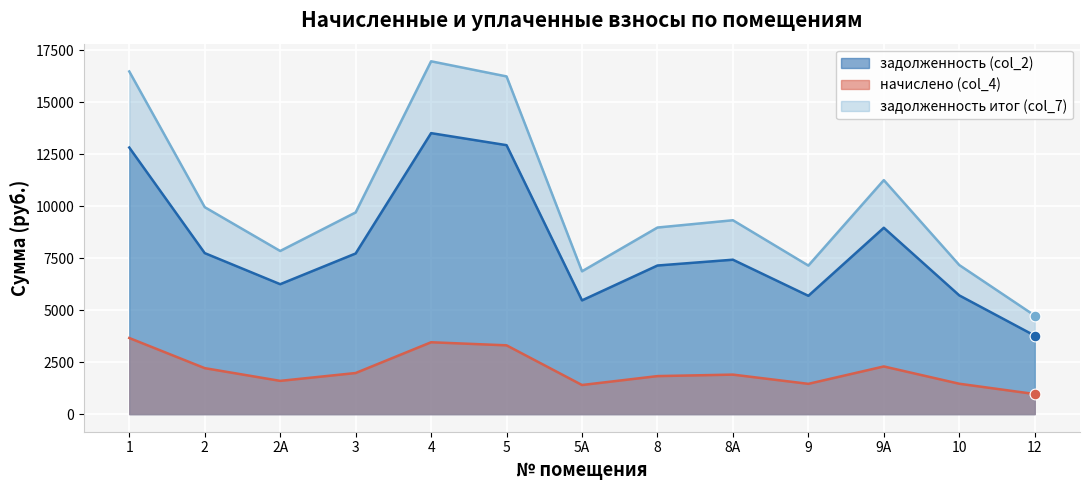

Which series has the largest total across all categories?

задолженность итог (col_7)